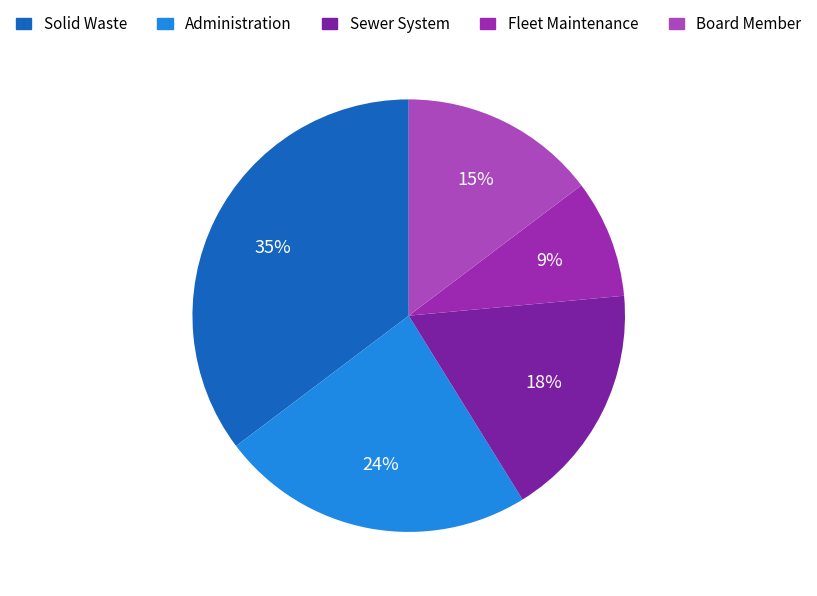

Is the sum of Administration and Sewer System greater than half?

No